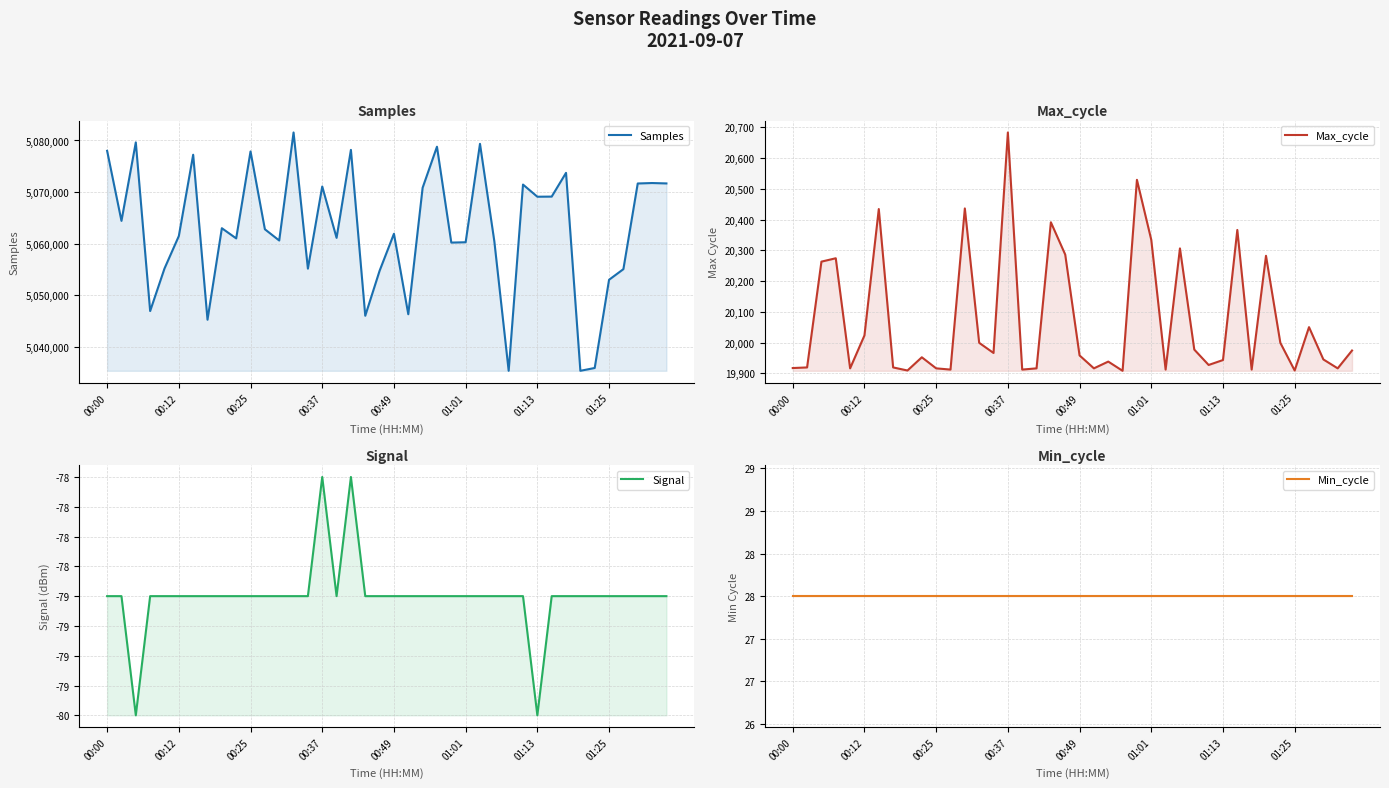

What is the approximate value of Samples at 33, to the nearest 50?

5035400